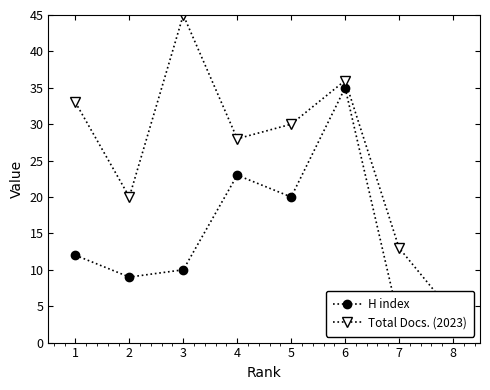

Where is the first local maximum for Total Docs. (2023)?

3